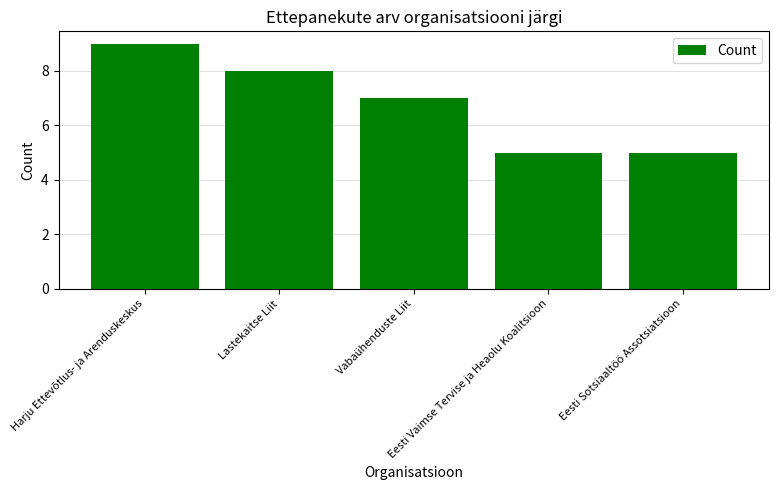

Reading left to right, list all the values displayed in this chart.

9	8	7	5	5